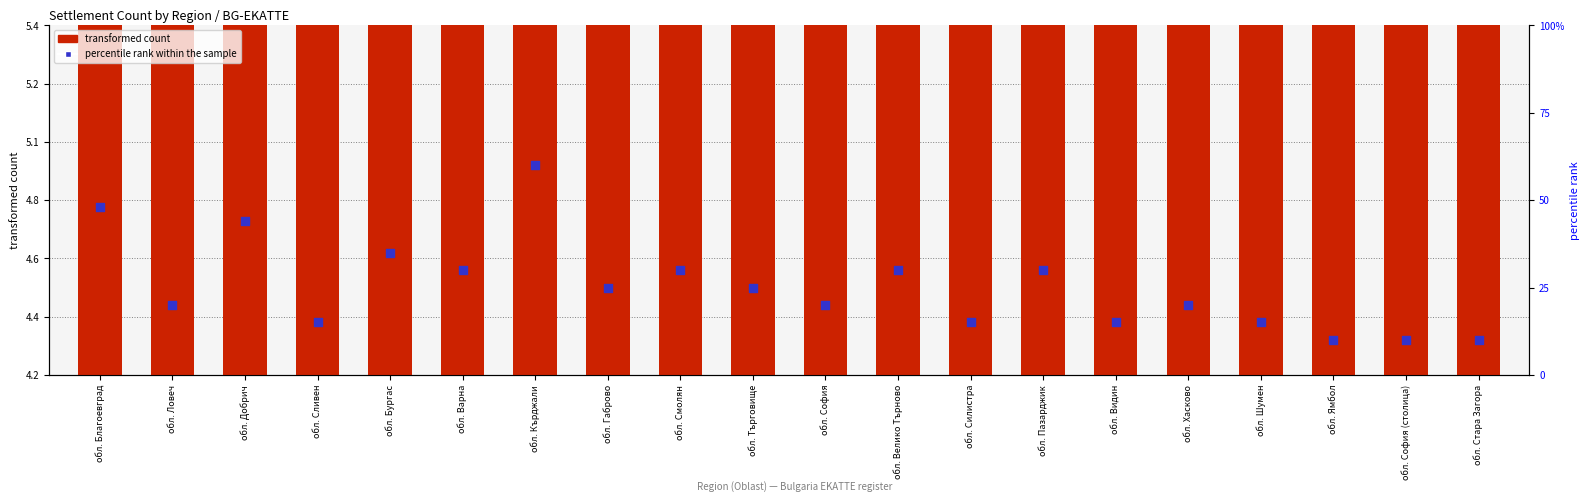

Which series contains the lowest Y value?

transformed count